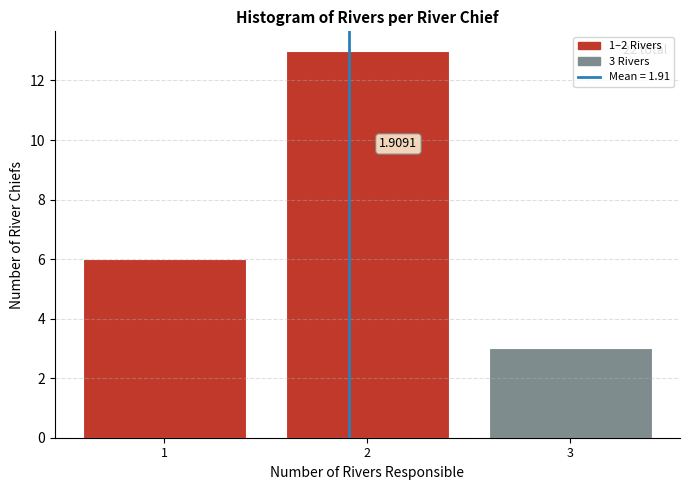

Over which range of the x-axis is the bar tallest?

1.5 to 2.5